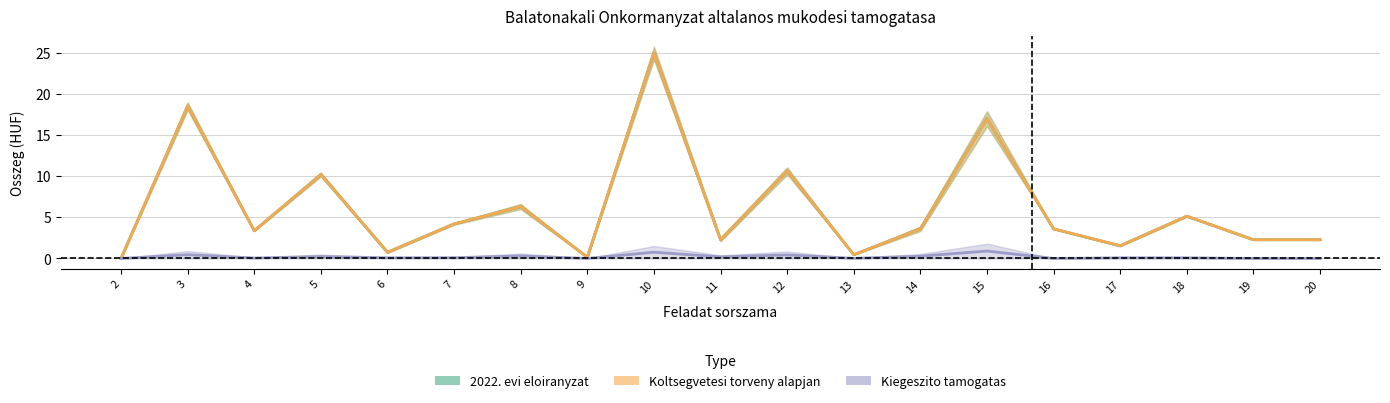

How many positive values does the Koltsegvetesi torveny alapjan series have?

18